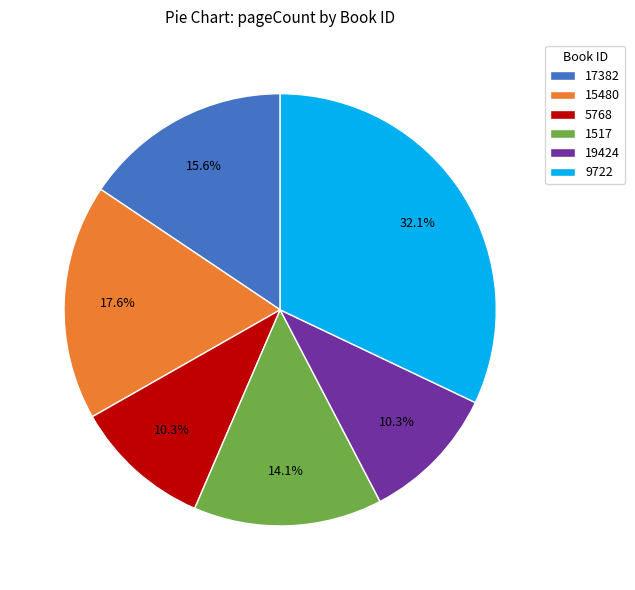

What portion of the pie excludes 15480?

82.4%